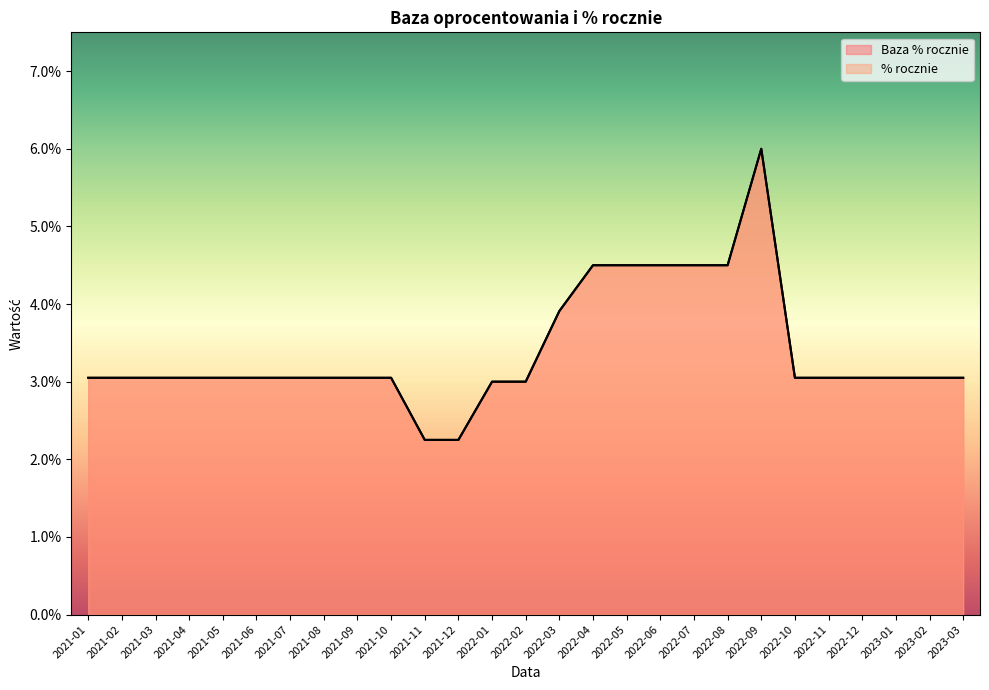

True or false: % rocznie and Baza % rocznie intersect in this chart.

False